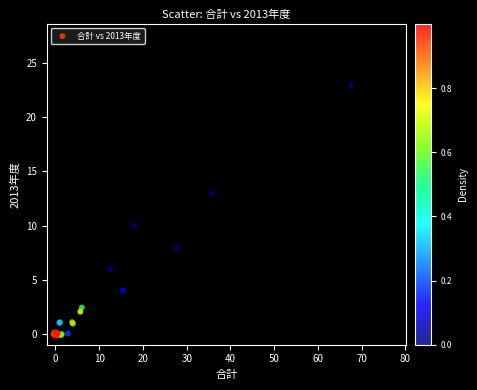

What Y value in the scatter plot is closest to 11?

10.0